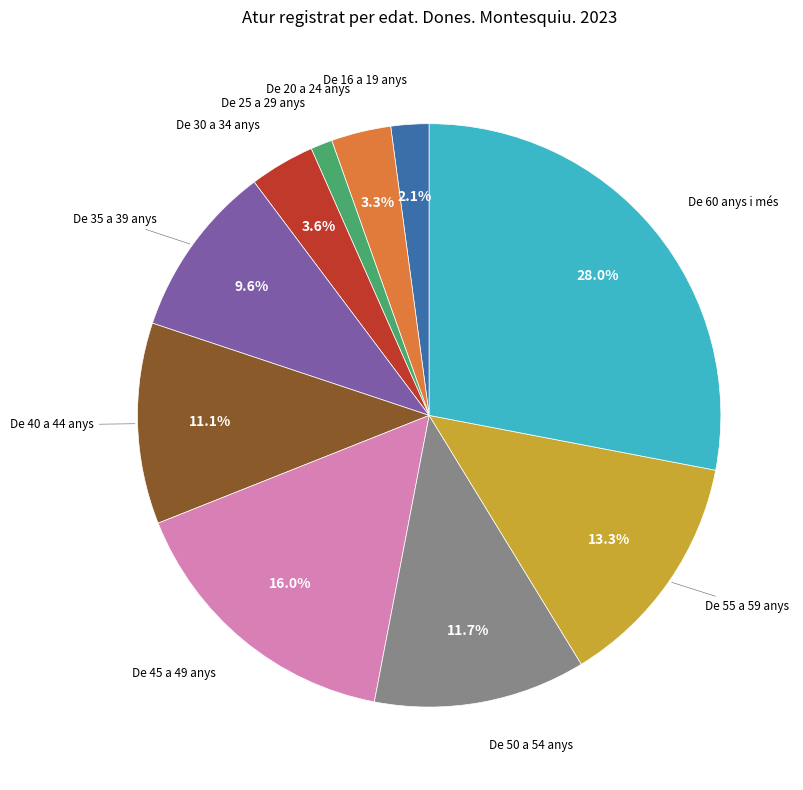

Is there any slice that represents more than half of the pie?

No